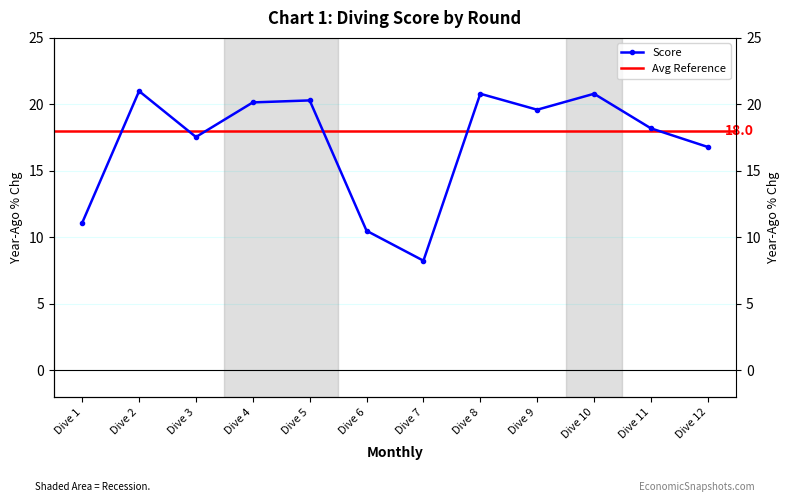

Is it true that the value at Dive 5 is 8.2?

False